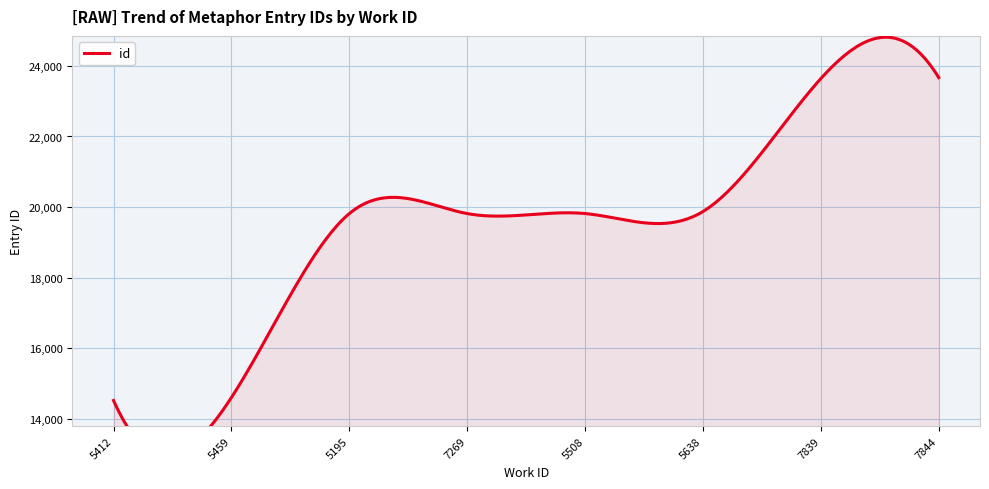

Does the chart display data point markers on the line(s)?

No